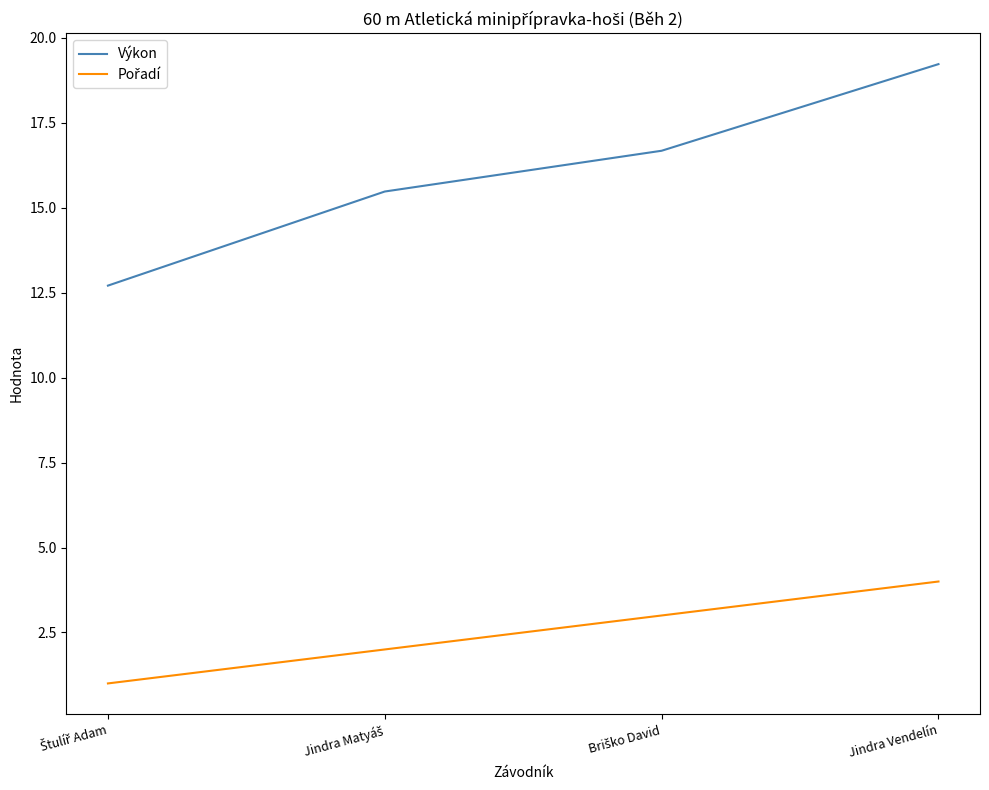

Which series has the largest total across all categories?

Výkon